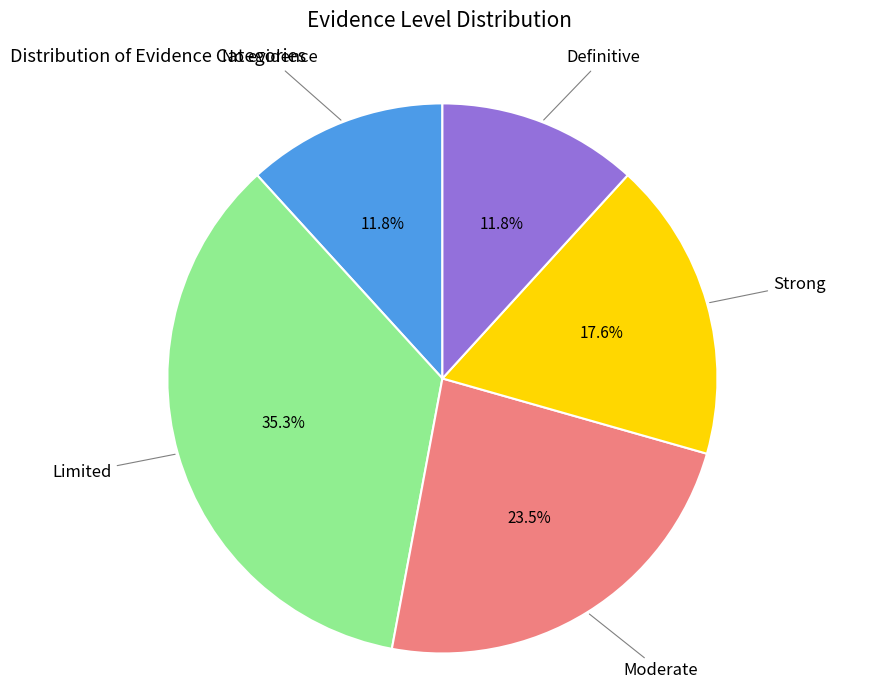

Is there any slice that represents more than half of the pie?

No